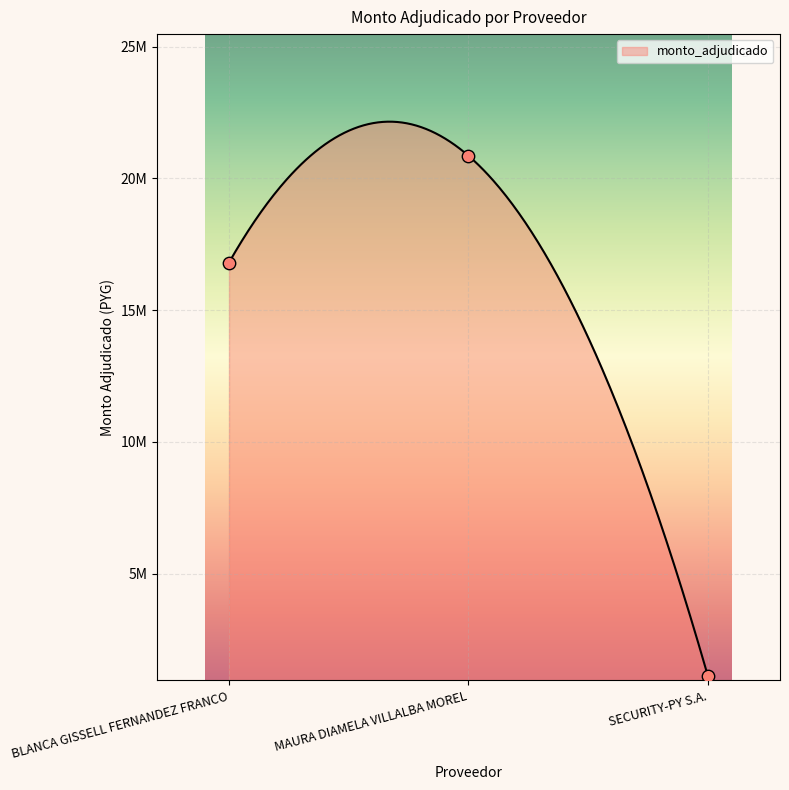

Which has a higher value, MAURA DIAMELA VILLALBA MOREL or BLANCA GISSELL FERNANDEZ FRANCO?

MAURA DIAMELA VILLALBA MOREL